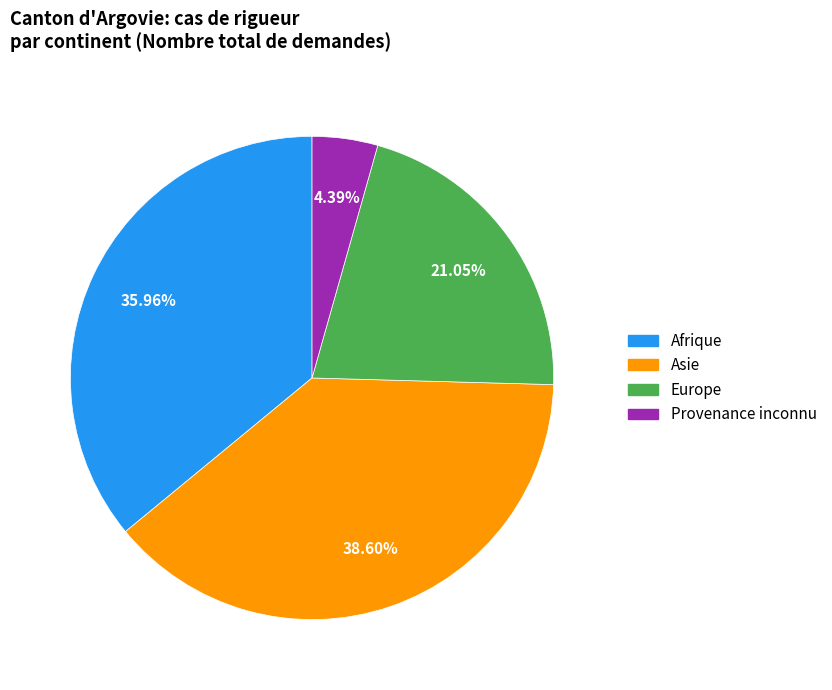

Does Europe represent more than half of the total?

No